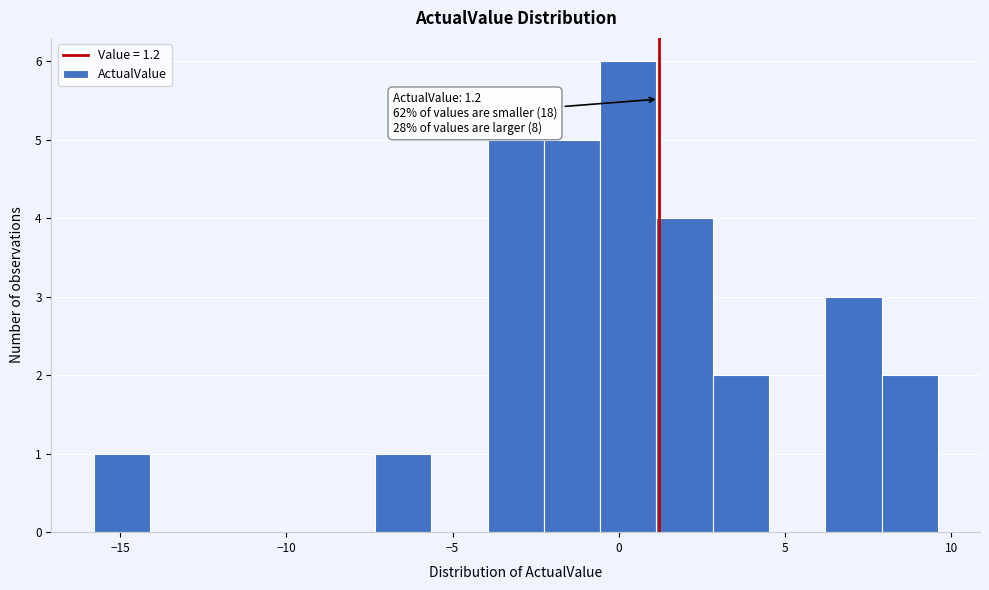

Around what value on the x-axis is the tallest bar? Give the approximate position of its centre, as read against the axis.

0.5